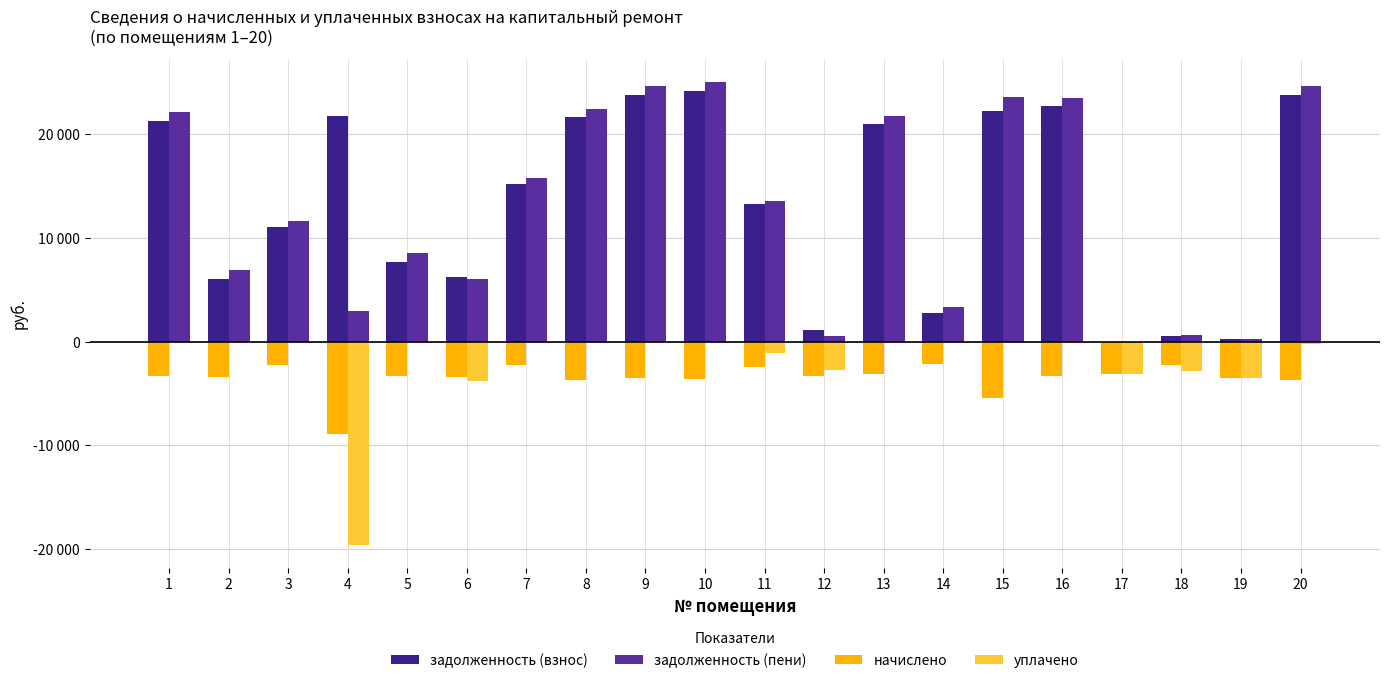

Reading left to right, what are all the values shown in this chart?

задолженность (взнос): 1=21296.6	2=6046.9	3=11080.0	4=21757.6	5=7710.9	6=6197.9	7=15193.2	8=21704.6	9=23822.1	10=24161.5	11=13240.2	12=1110.3	13=21016.4	14=2759.2	15=22257.8	16=22710.3	17=0.0	18=569.4	19=289.9	20=23793.4
задолженность (пени): 1=22139.0	2=6910.8	3=11645.5	4=2938.7	5=8537.7	6=6000.1	7=15752.9	8=22504.1	9=24699.6	10=25066.3	11=13564.2	12=555.1	13=21790.6	14=3311.1	15=23609.1	16=23546.9	17=0.0	18=638.8	19=289.9	20=24721.6
начислено: 1=-3369.6	2=-3455.4	3=-2262.0	4=-8950.7	5=-3307.2	6=-3408.6	7=-2238.6	8=-3668.9	9=-3510.0	10=-3619.2	11=-2496.0	12=-3330.6	13=-3096.6	14=-2207.4	15=-5405.4	16=-3346.2	17=-3096.6	18=-2277.6	19=-3478.8	20=-3712.8
уплачено: 1=0.0	2=0.0	3=0.0	4=-19620.4	5=0.0	6=-3766.0	7=0.0	8=0.0	9=0.0	10=0.0	11=-1100.0	12=-2775.5	13=0.0	14=0.0	15=0.0	16=0.0	17=-3097.2	18=-2790.9	19=-3478.8	20=-200.0